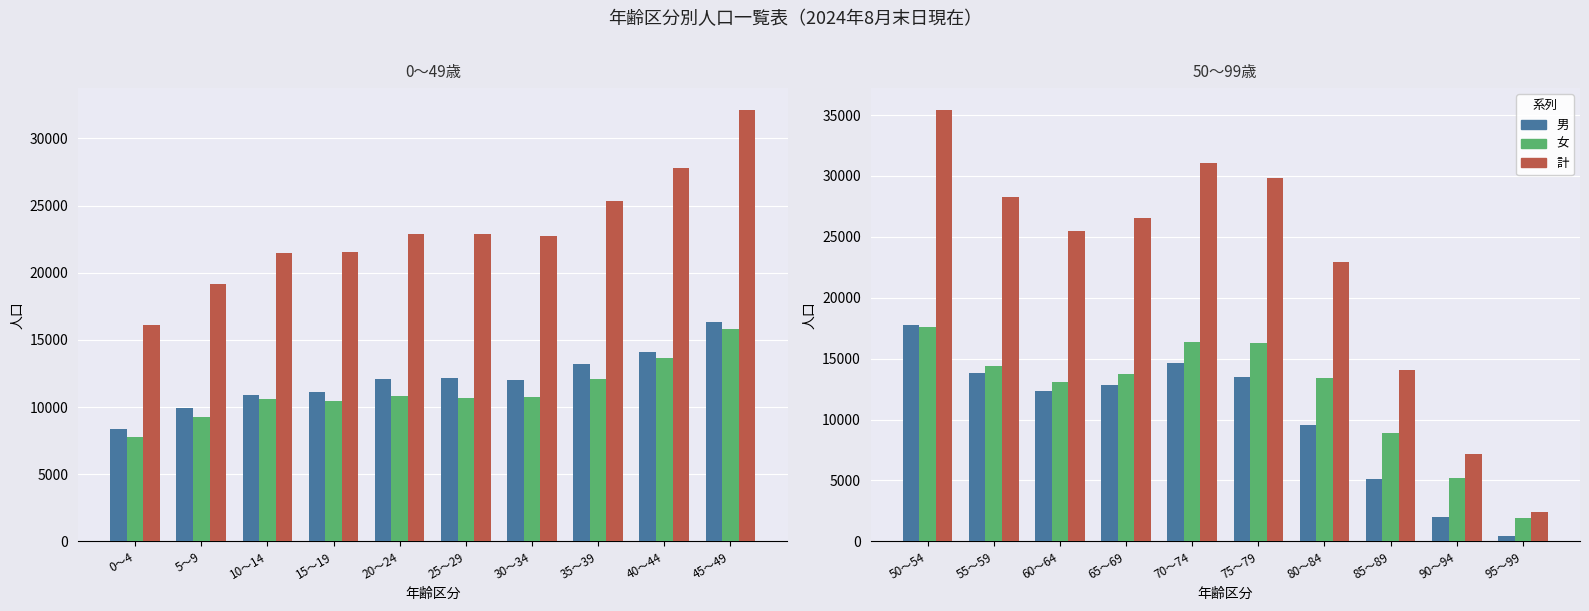

What is the value of the 男 bar at the 3rd from the left?

12361